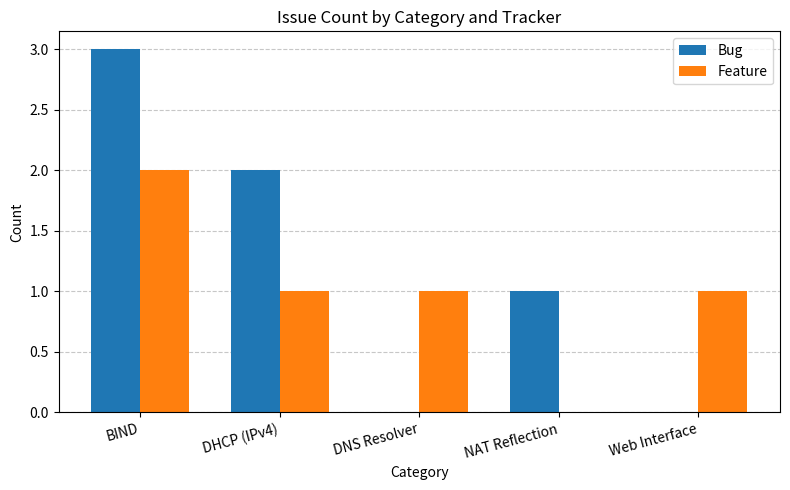

At which label does Bug reach its peak?

BIND